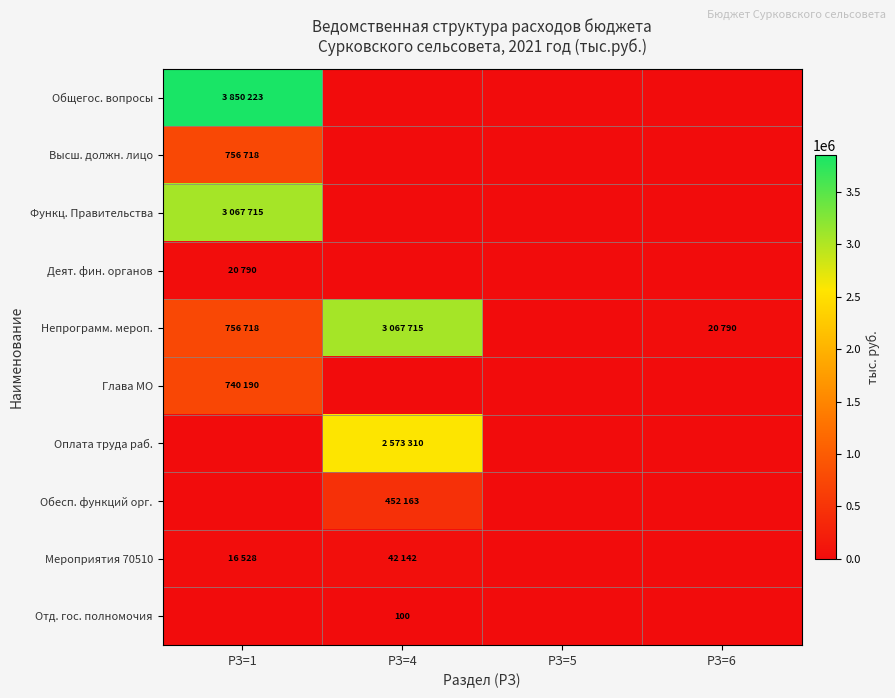

Which series changed the most between РЗ=1 and РЗ=6?

Общегос. вопросы